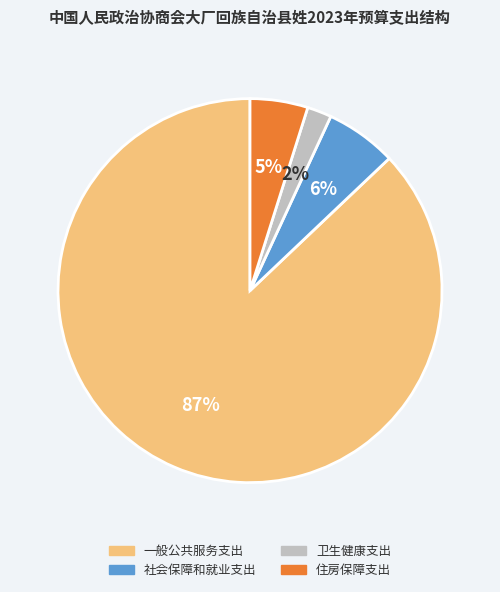

To the nearest percent, what percentage of the pie is 社会保障和就业支出?

6%